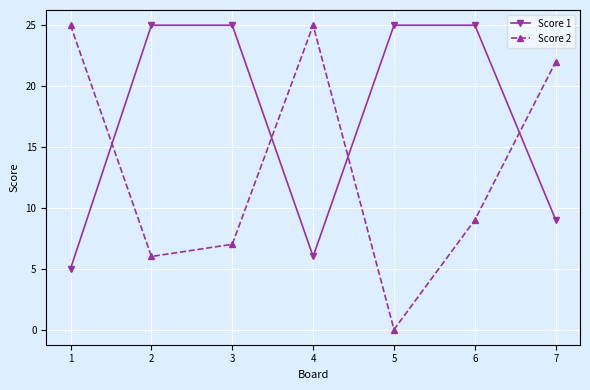

Reading right to left, list all the values displayed in this chart.

Score 1: 9	25	25	6	25	25	5
Score 2: 22	9	0	25	7	6	25